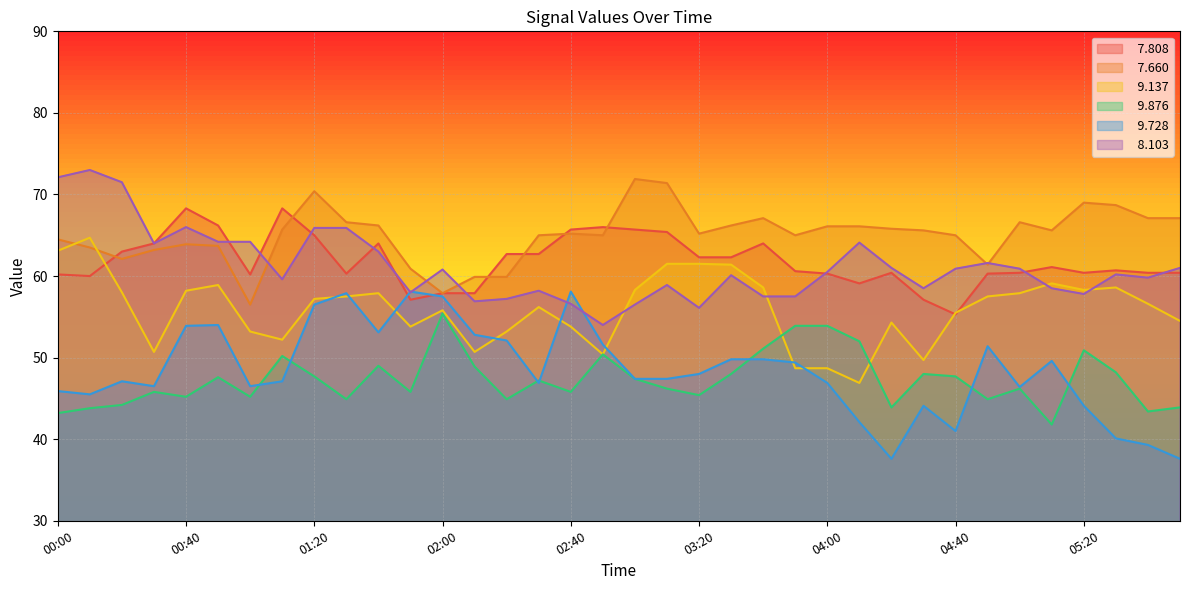

What position from the right is 01:40?

26